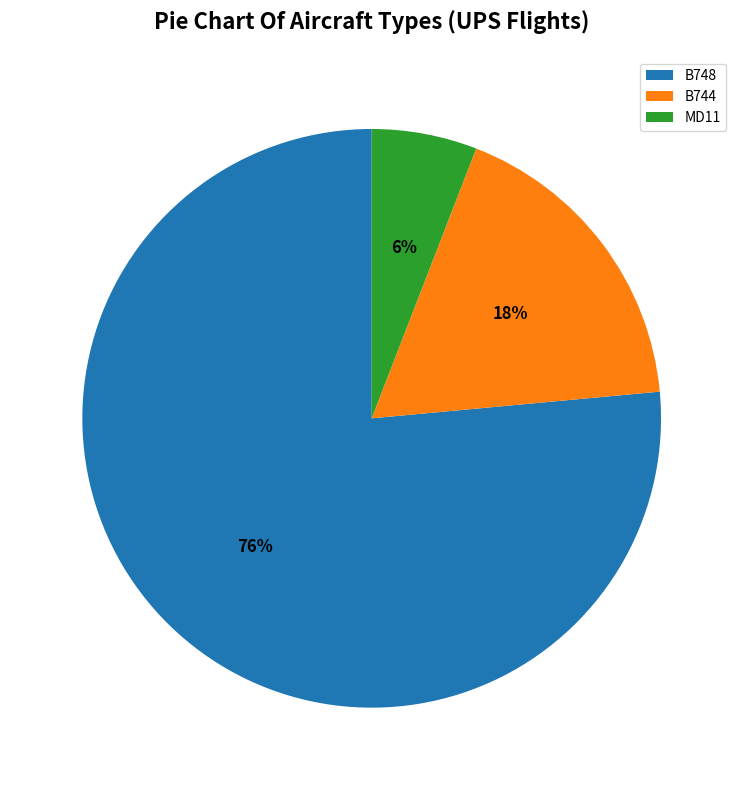

Is it true that B744 is 18% of the pie?

True